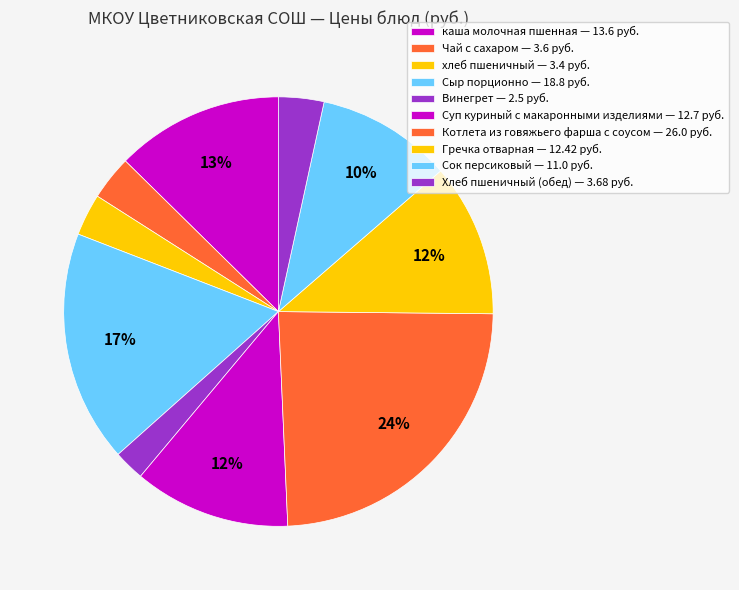

Rank the categories by value from highest to lowest.

Котлета из говяжьего фарша с соусом, Сыр порционно, каша молочная пшенная, Суп куриный с макаронными изделиями, Гречка отварная, Сок персиковый, Хлеб пшеничный (обед), Чай с сахаром, хлеб пшеничный, Винегрет